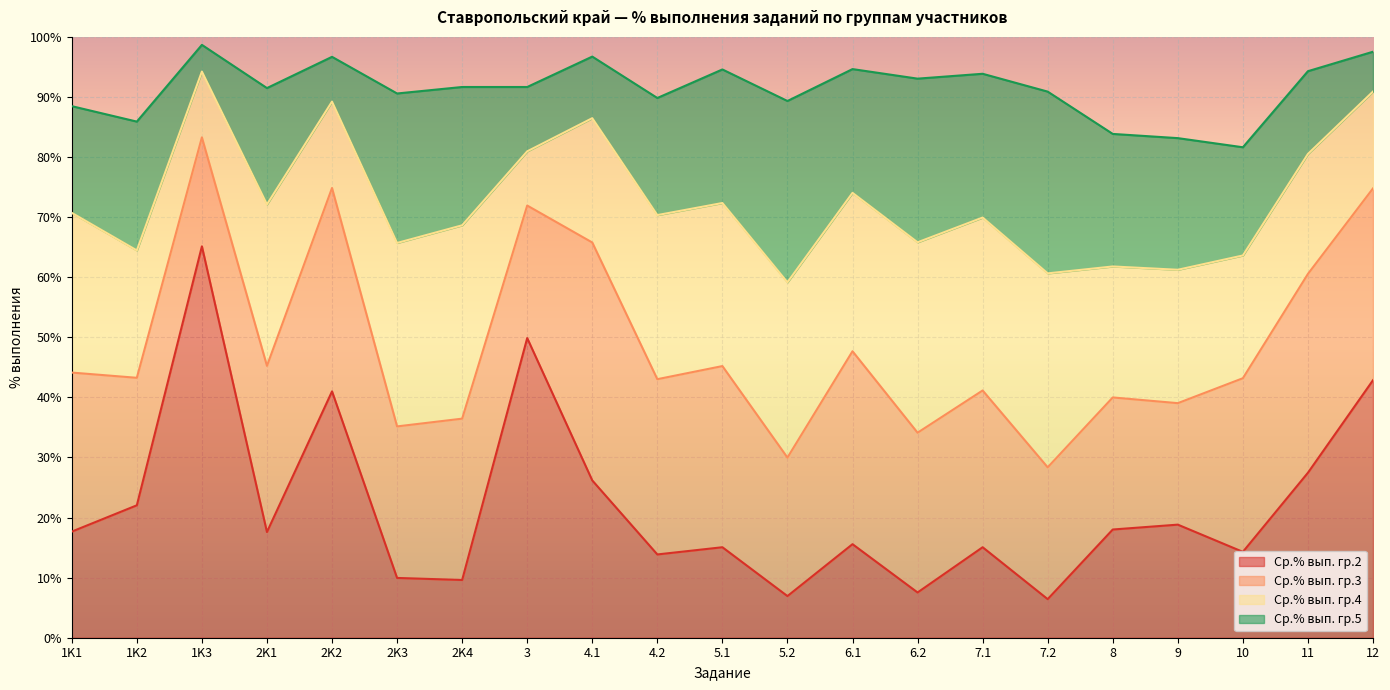

What is the maximum value for Ср.% вып. гр.2?

65.1